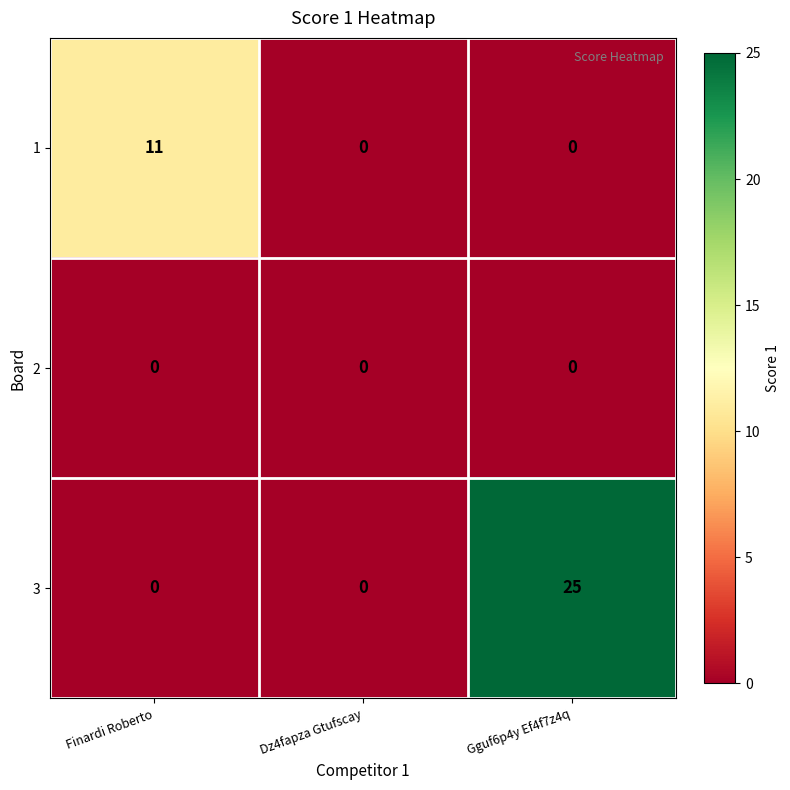

Reading left to right, transcribe all the data shown in this chart.

1: 11	0	0
2: 0	0	0
3: 0	0	25